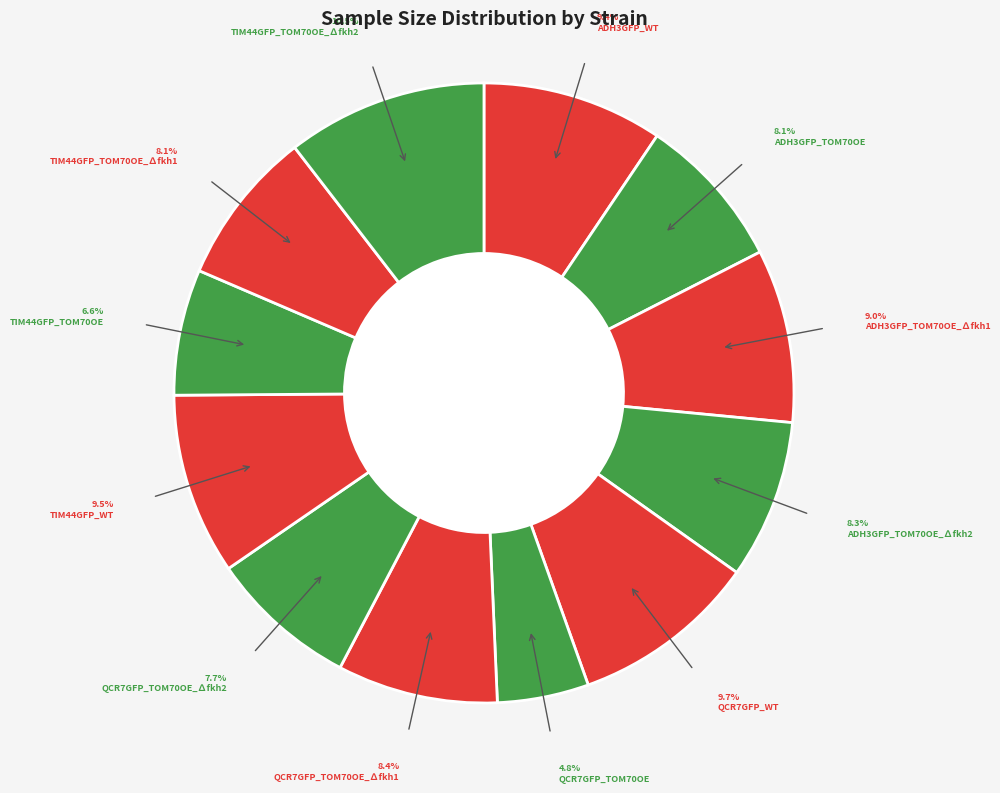

Which category has the smallest portion of the pie?

QCR7GFP_TOM70OE